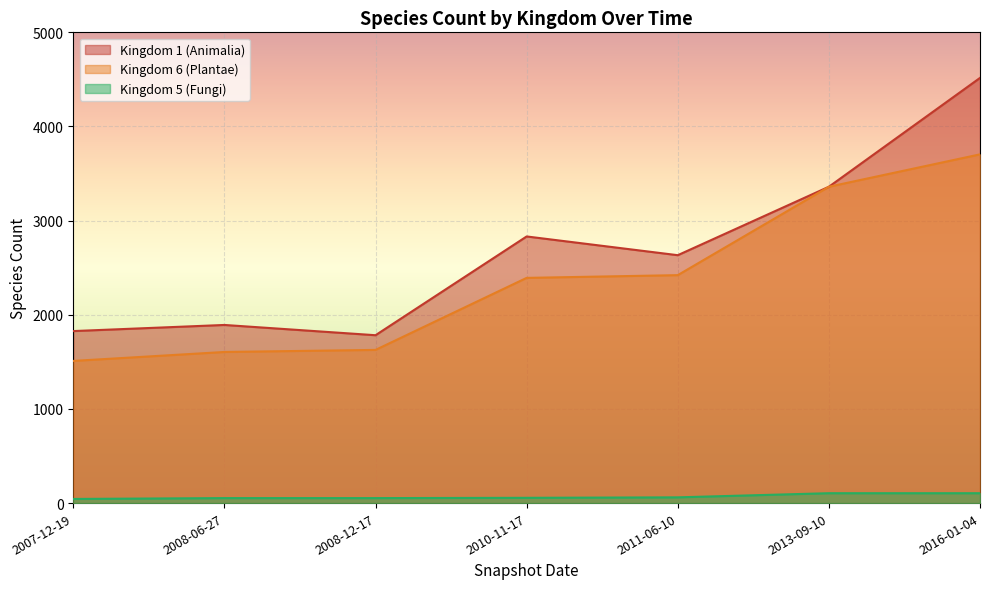

The value of Kingdom 1 (Animalia) at 2013-09-10 is 1013. True or false?

False